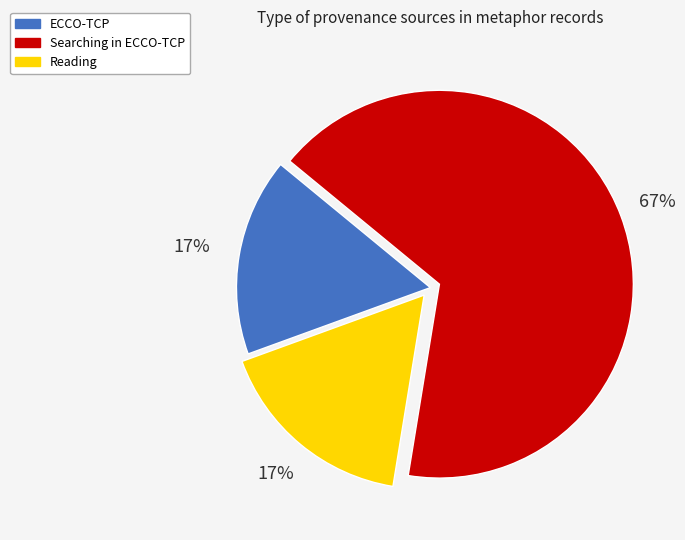

Is there a majority slice in this chart?

Yes